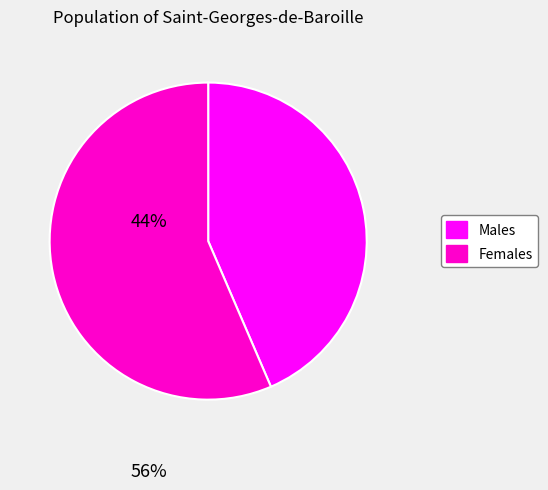

True or false: Females accounts for 56% of the total.

True